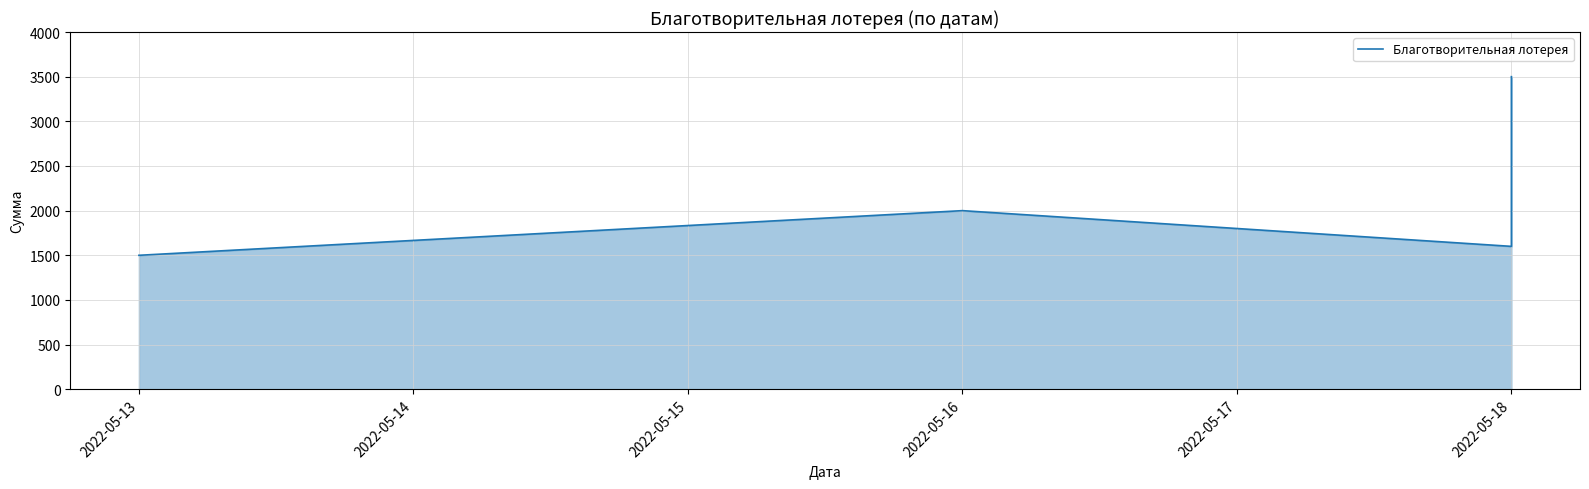

What is the average value?

2150